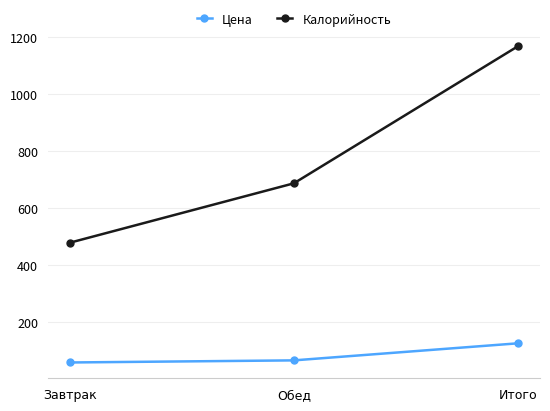

What value does the Цена series have at Итого?

126.9